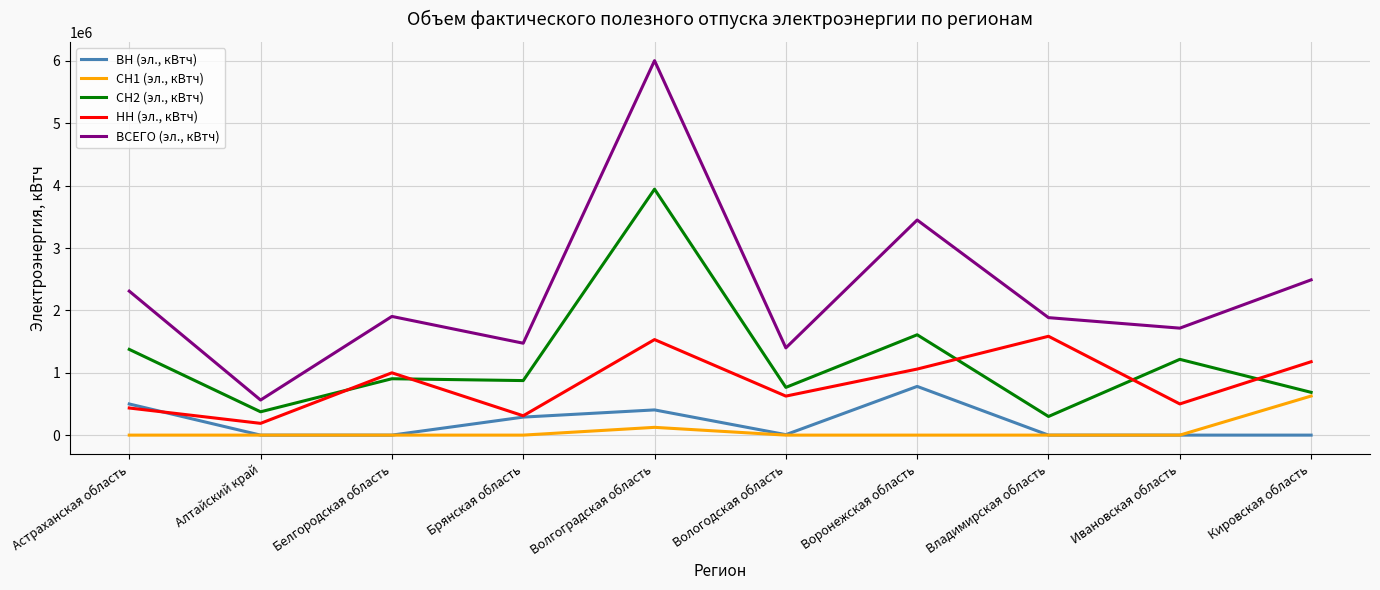

What is the total value across all series at Белгородская область?

3805960